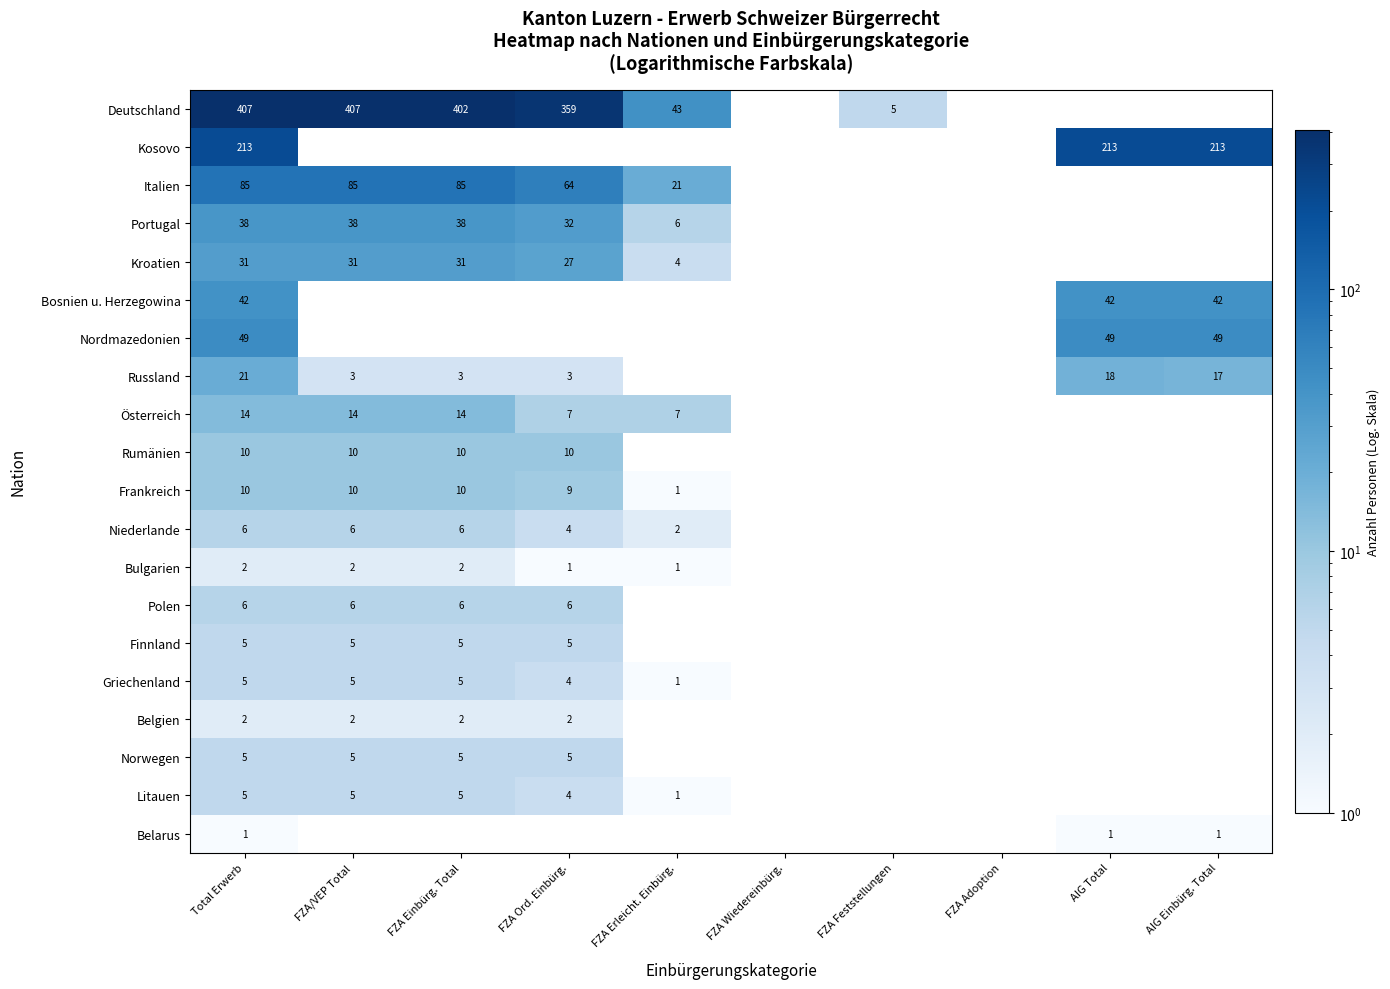

At how many categories does at least one series exceed 257?

4